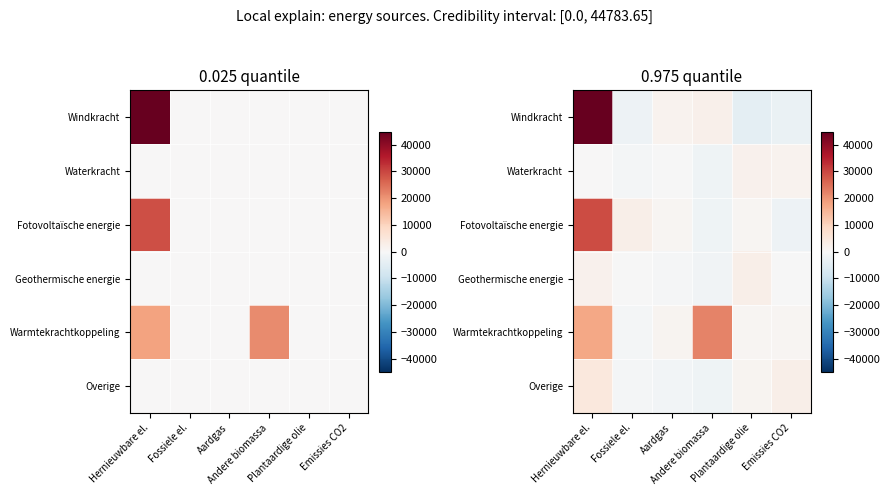

At which label is Overige closest to 1486?

Plantaardige olie